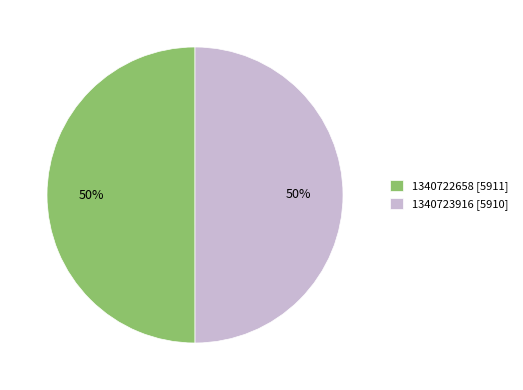

What percentage is the 1340723916 slice, to the nearest percent?

50%